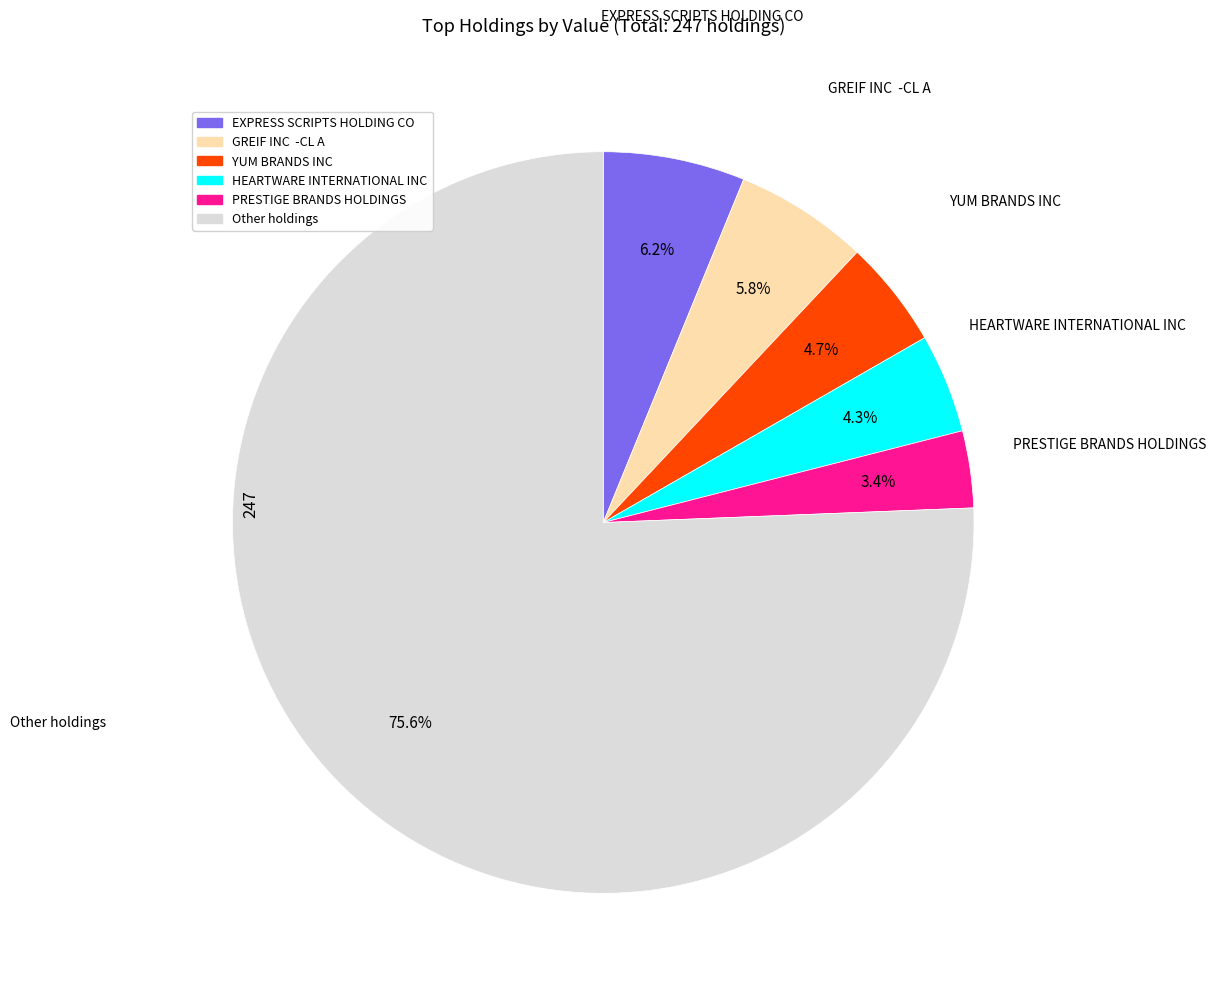

What is the smallest slice in the pie chart?

PRESTIGE BRANDS HOLDINGS